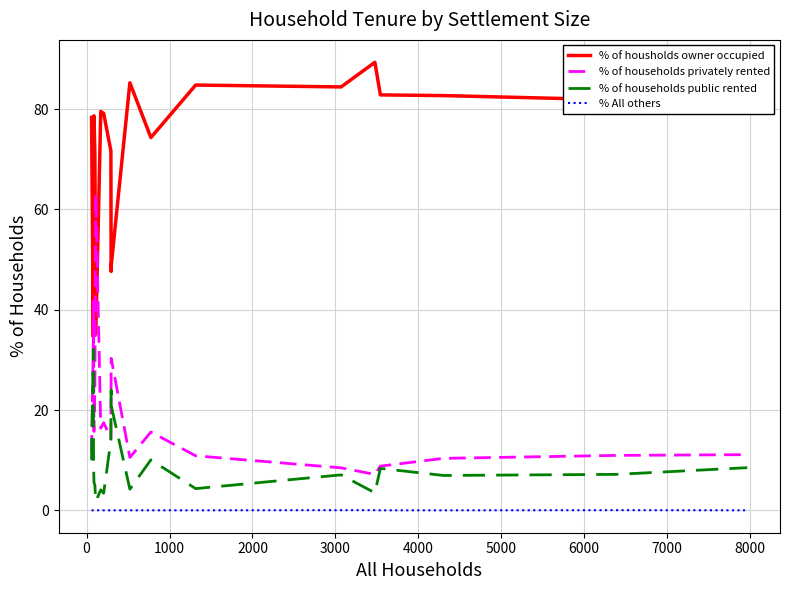

True or false: % of households privately rented and % All others cross at least once.

False